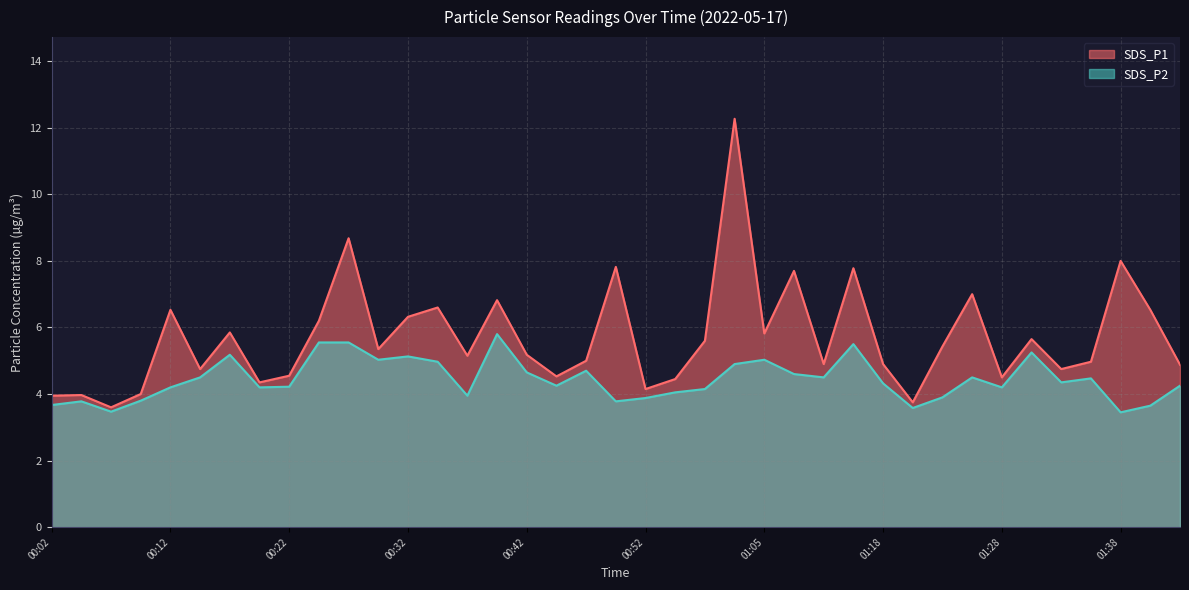

What is the label of the 9th point from the left?

00:22